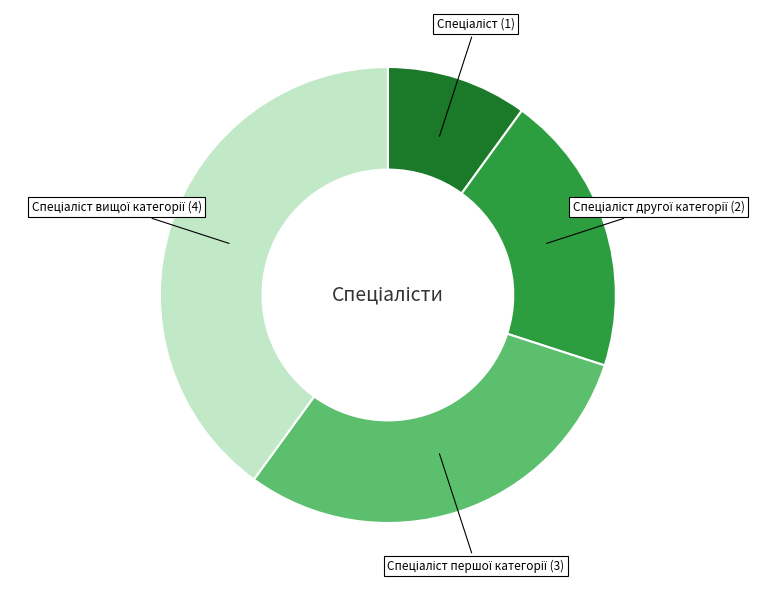

Is there a majority slice in this chart?

No